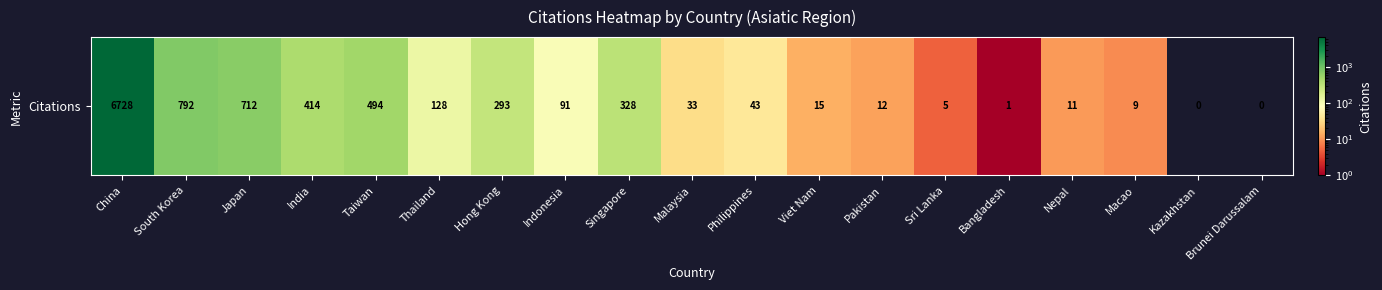

Which has a higher value, China or Japan?

China